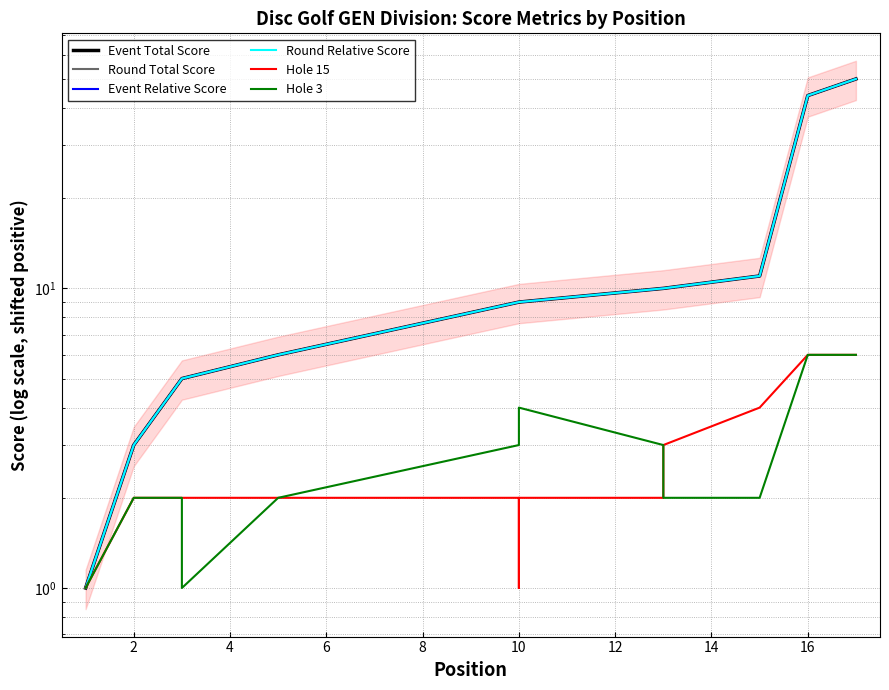

How many lines are shown in the chart?

6